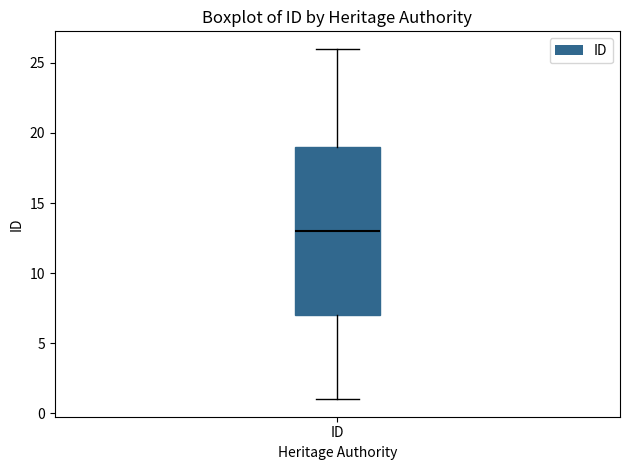

Transcribe this box plot: give where the median line is, the range the box spans, and where the two whiskers end, as read against the y-axis. The values are not printed on the chart, so give them approximately, as read against the axis.

median 13, box 7 to 19, whiskers 1 to 26